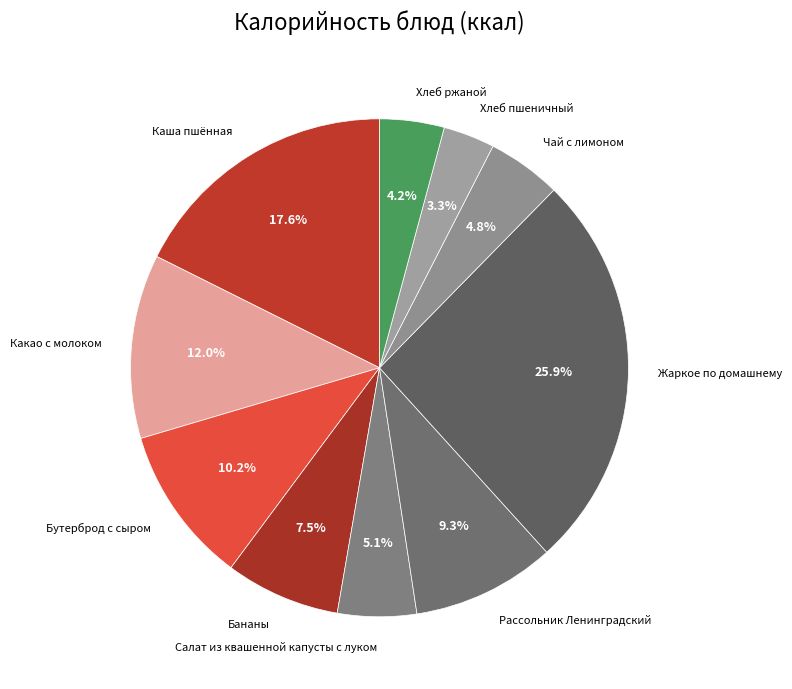

Is Хлеб пшеничный the majority of the pie?

No